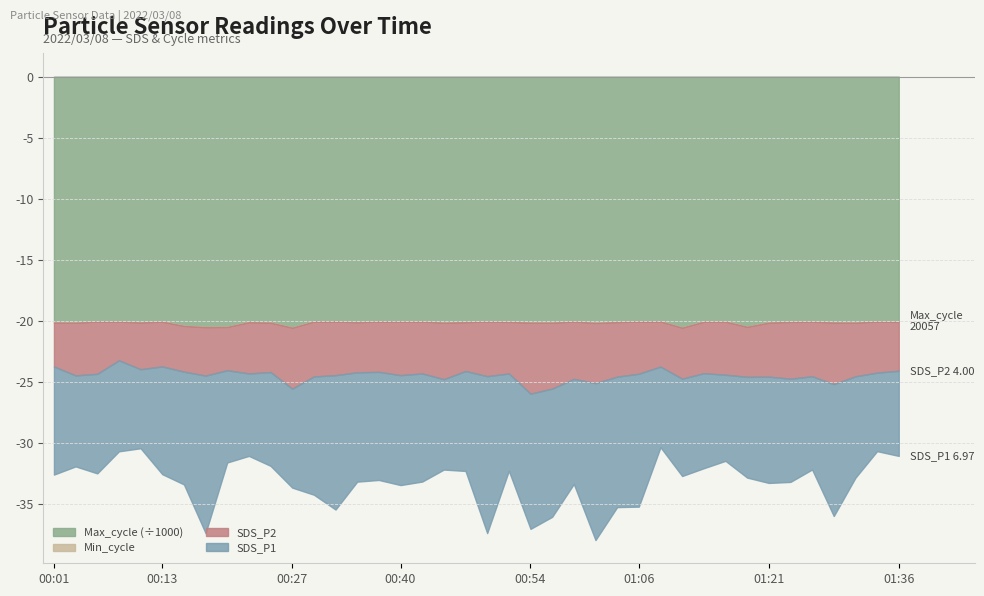

What is the maximum value shown in the chart?

20524.0